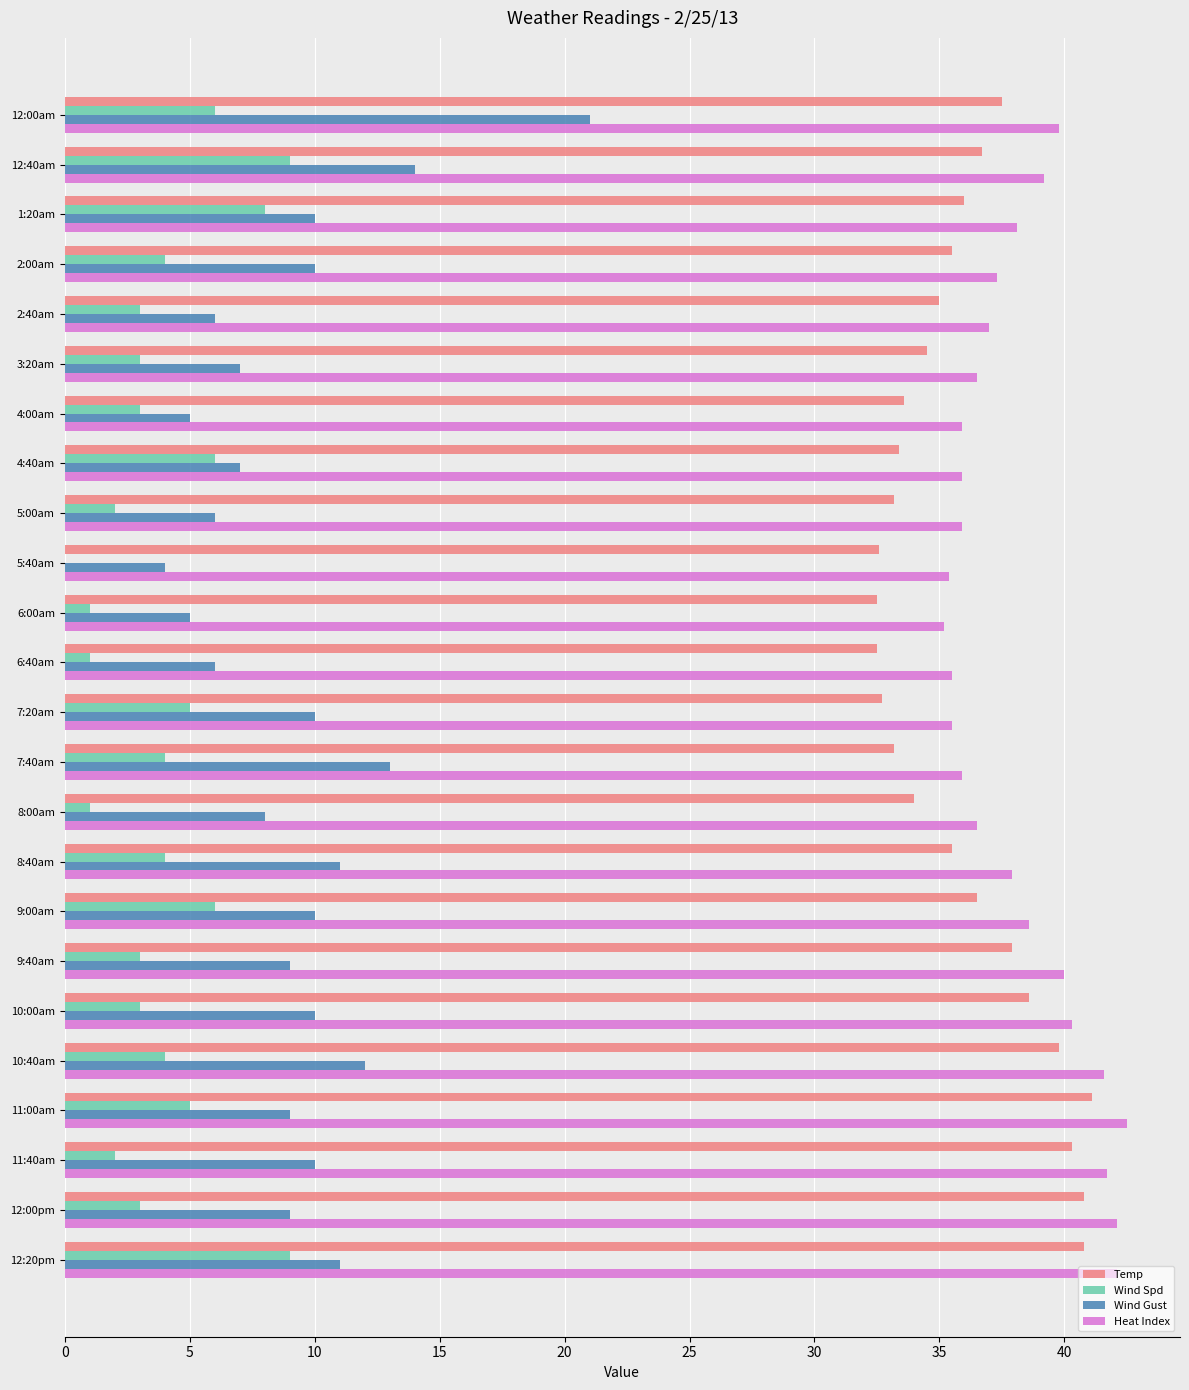

Which series has the largest total across all categories?

Heat Index